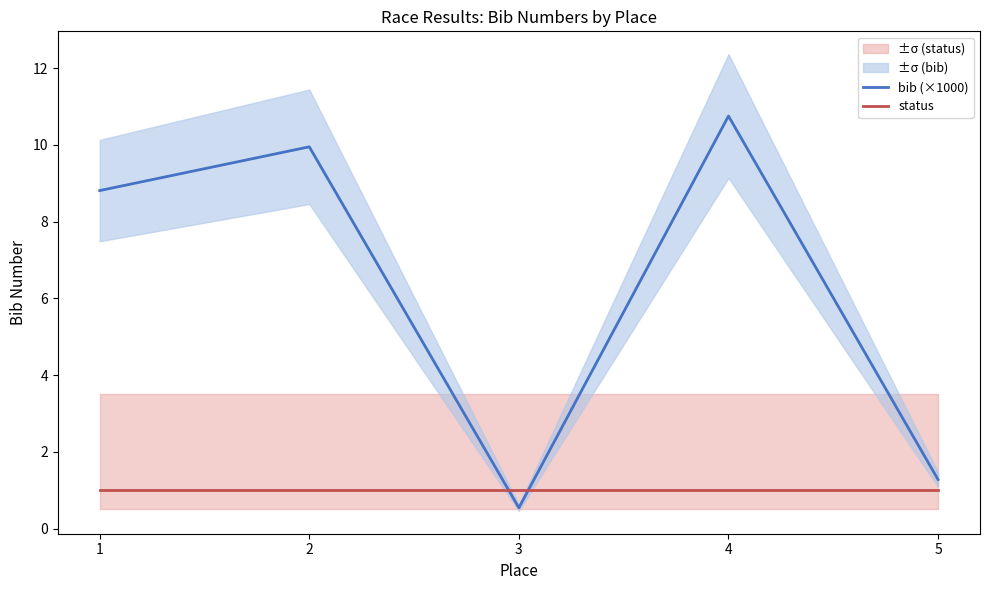

Reading left to right, what are all the values shown in this chart?

bib (×1000): 8.8	10.0	0.5	10.8	1.3
status: 1.0	1.0	1.0	1.0	1.0